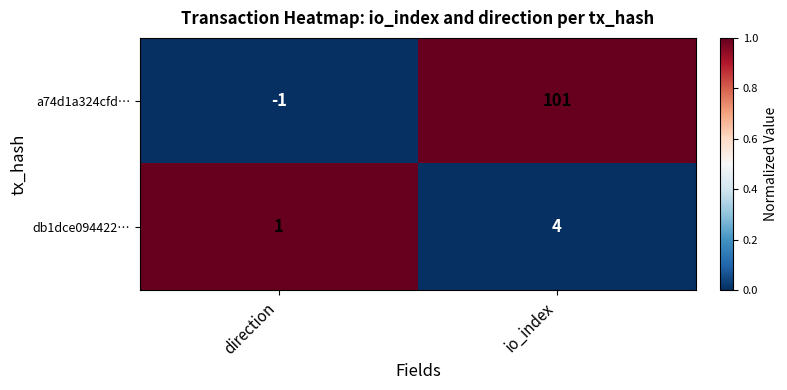

Rank the series by their maximum value, from highest to lowest.

a74d1a324cfd…, db1dce094422…